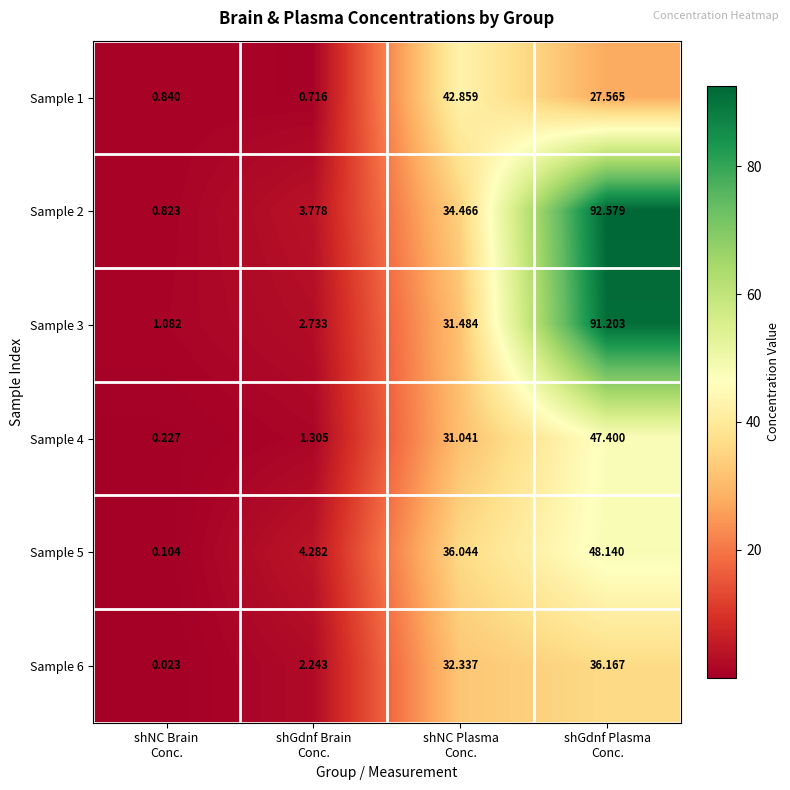

Count the number of categories in the chart.

4